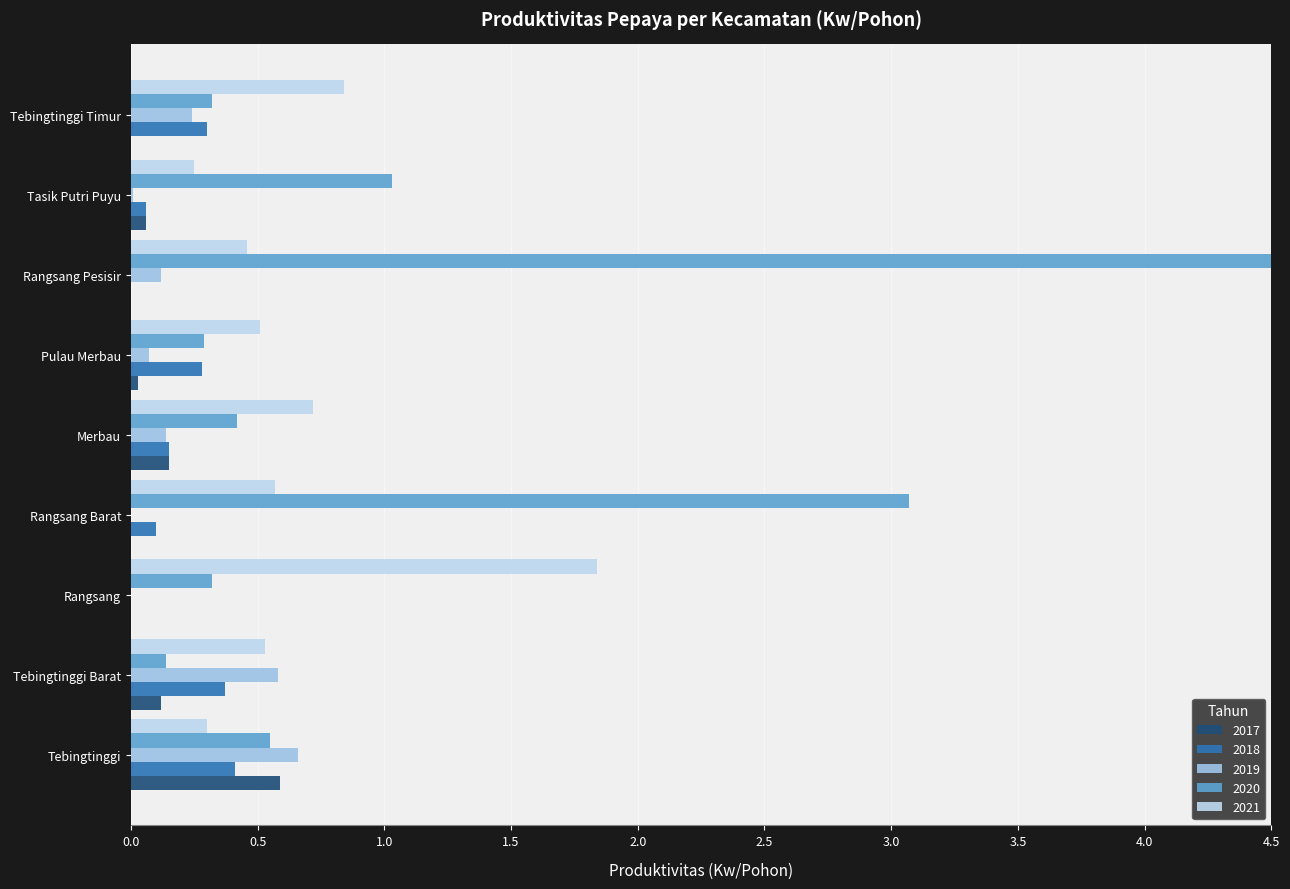

What is the label of the 8th bar from the left?

Tasik Putri Puyu